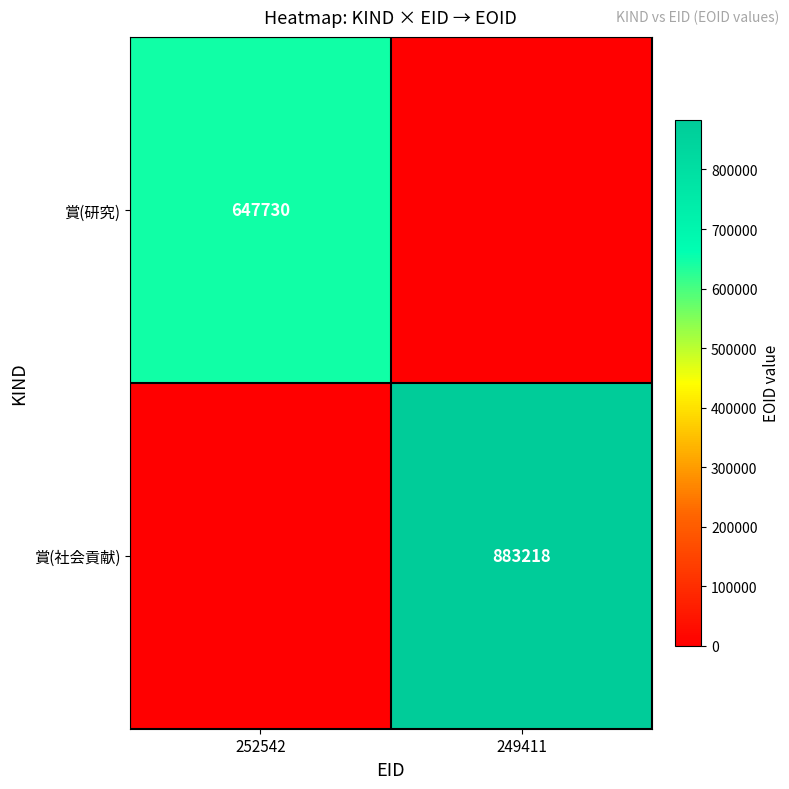

Is it true that 賞(社会貢献) equals 883218 at 249411?

True